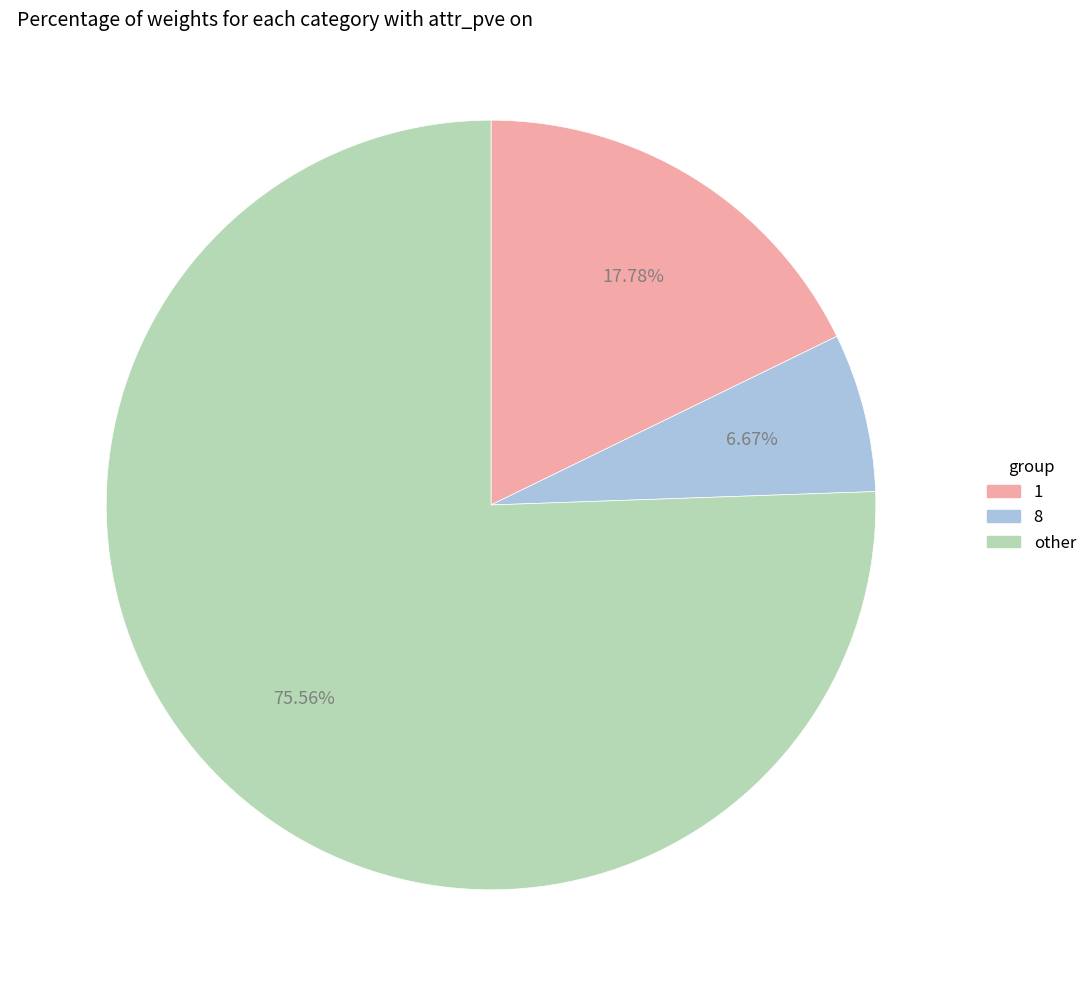

Is there any slice that represents more than half of the pie?

Yes